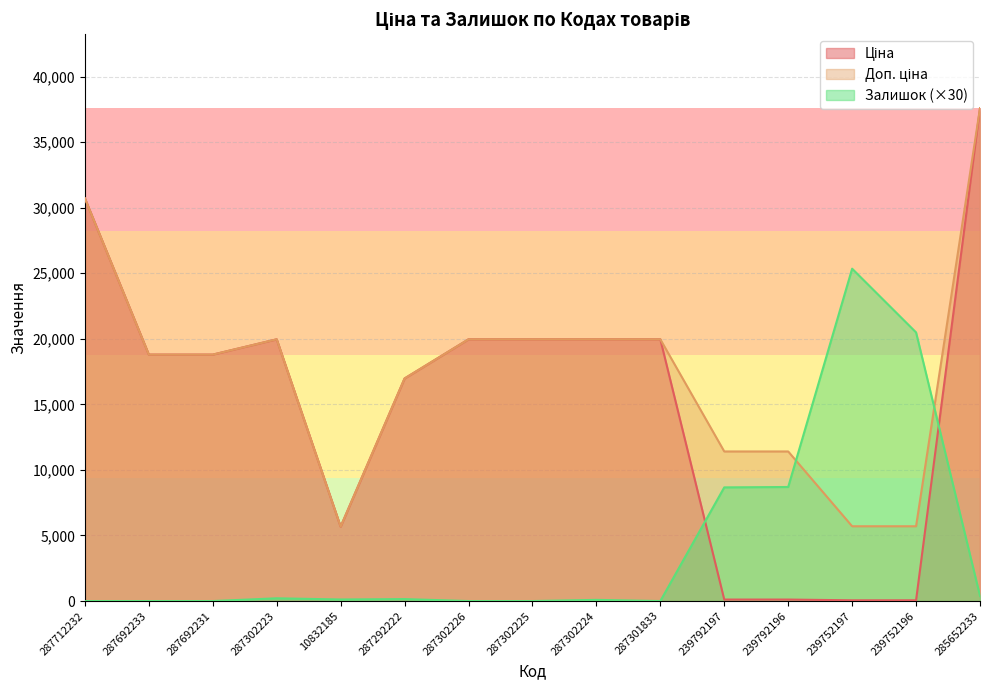

Which series has the largest range (max minus min)?

Ціна